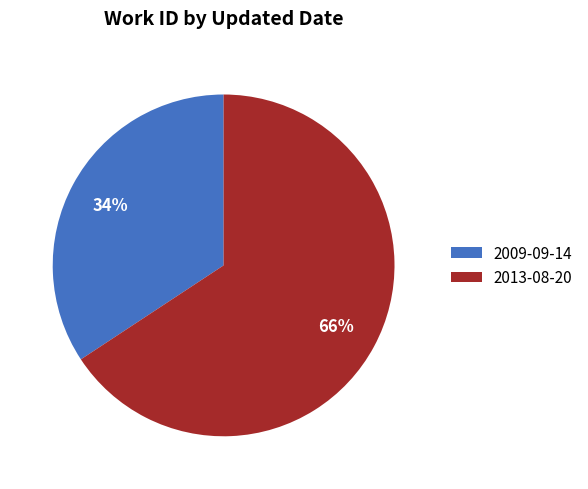

Combined, do 2013-08-20 and 2009-09-14 account for over 50%?

Yes